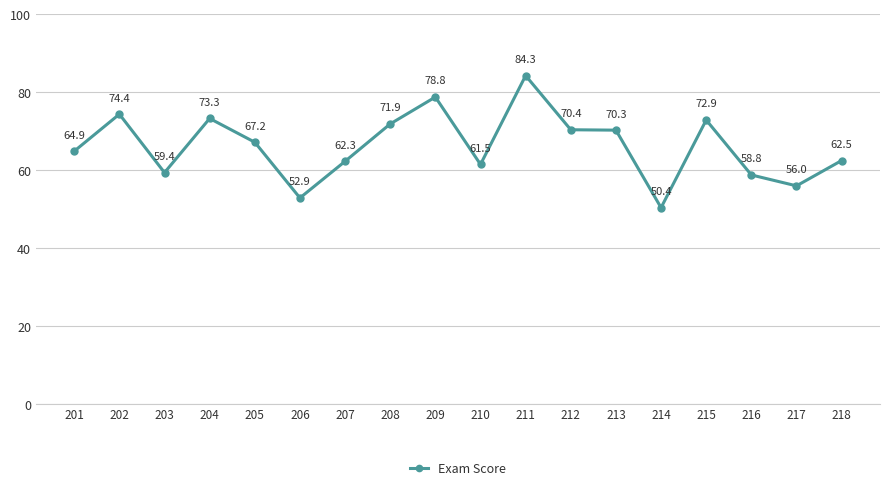

Reading right to left, extract all data points from this chart.

62.5	56.0	58.8	72.9	50.4	70.3	70.4	84.3	61.5	78.8	71.9	62.3	52.9	67.2	73.3	59.4	74.4	64.9